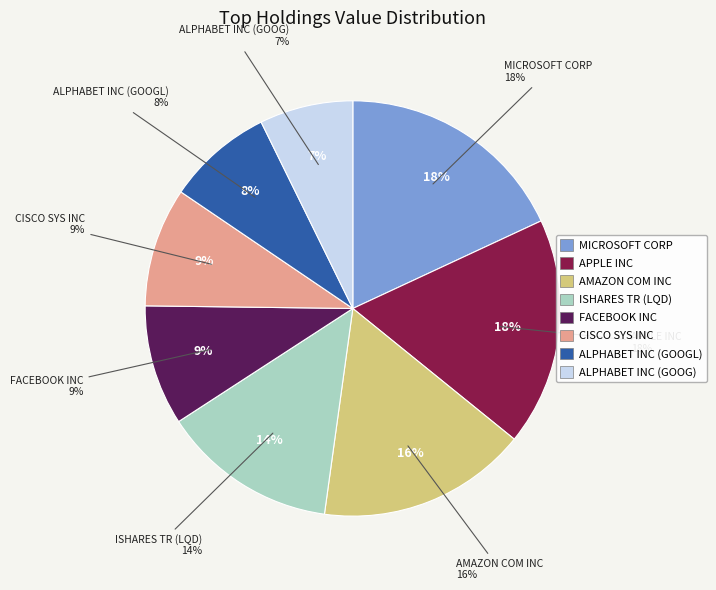

What is the change in value from AMAZON COM INC to ALPHABET INC (GOOG)?

-119550000